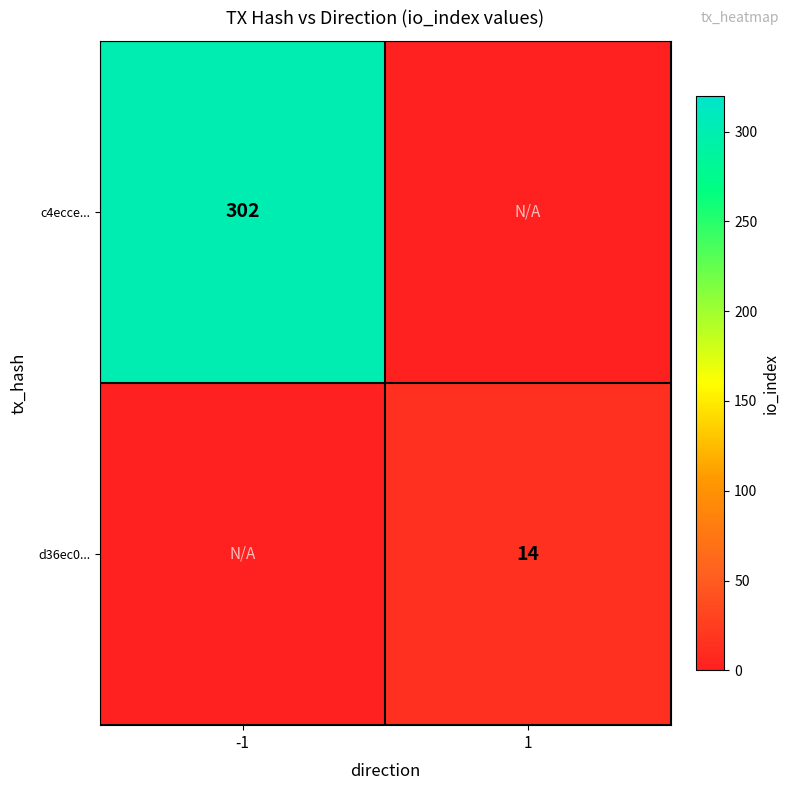

True or false: d36ec0... has a value of 8 at 1.

False